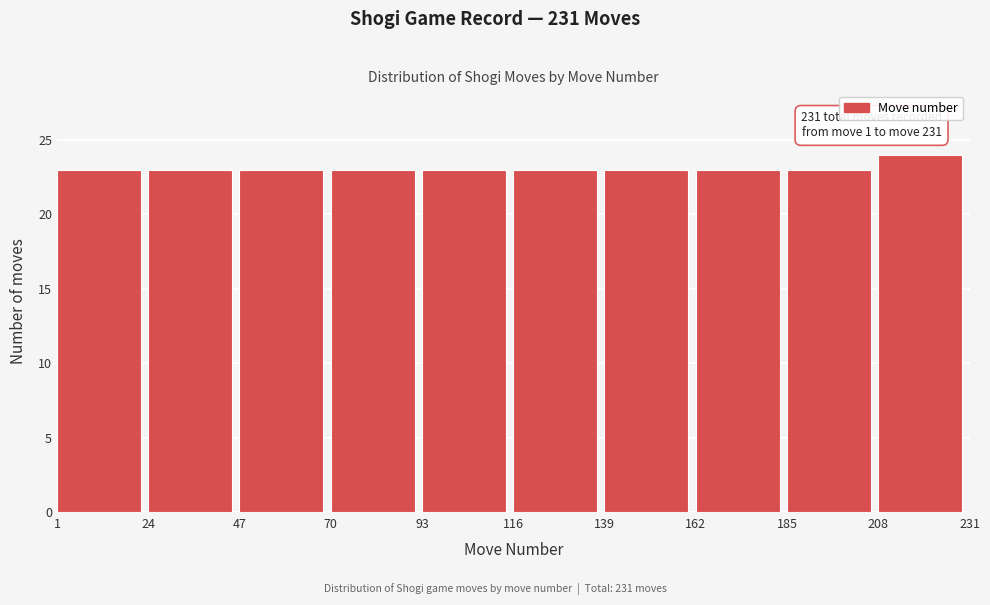

Which range on the x-axis has the tallest bar?

208 to 231